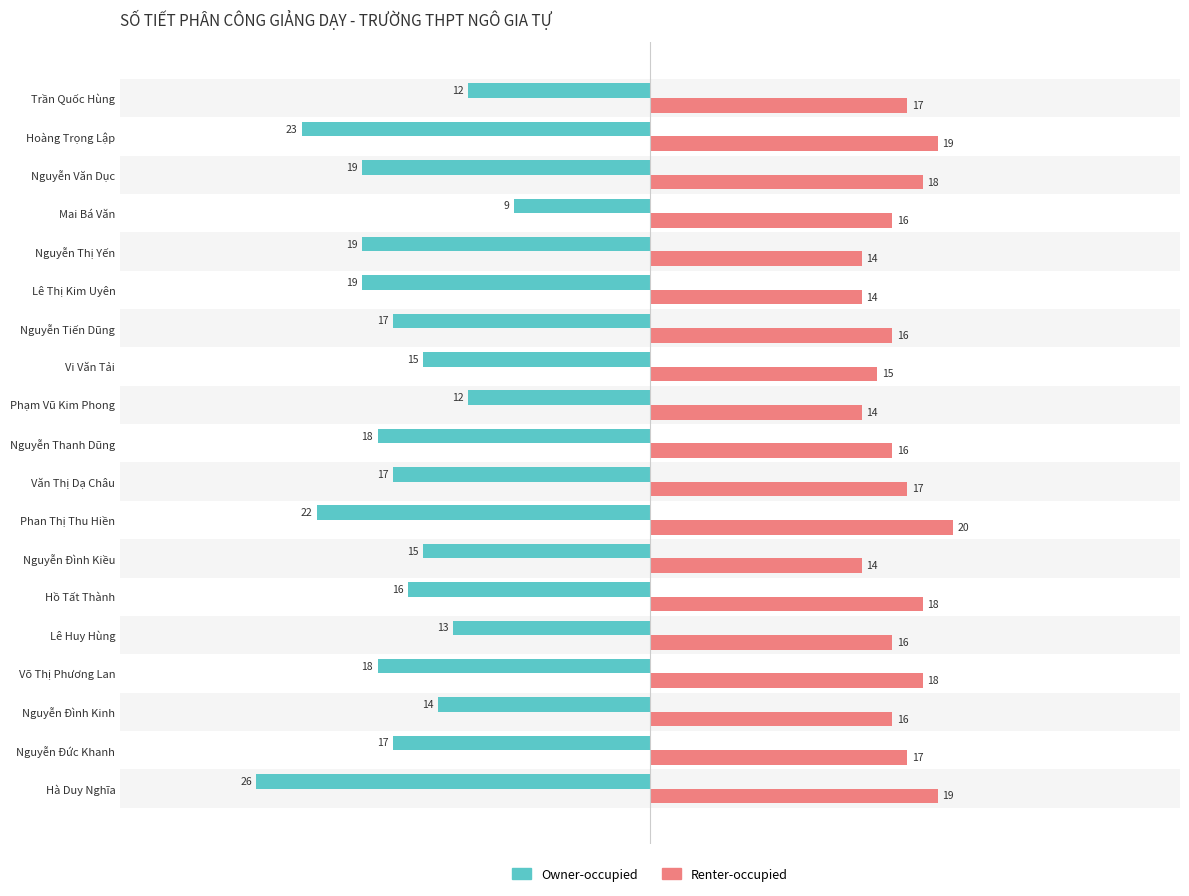

Is it true that Owner-occupied equals -11 at Nguyễn Thị Yến?

False